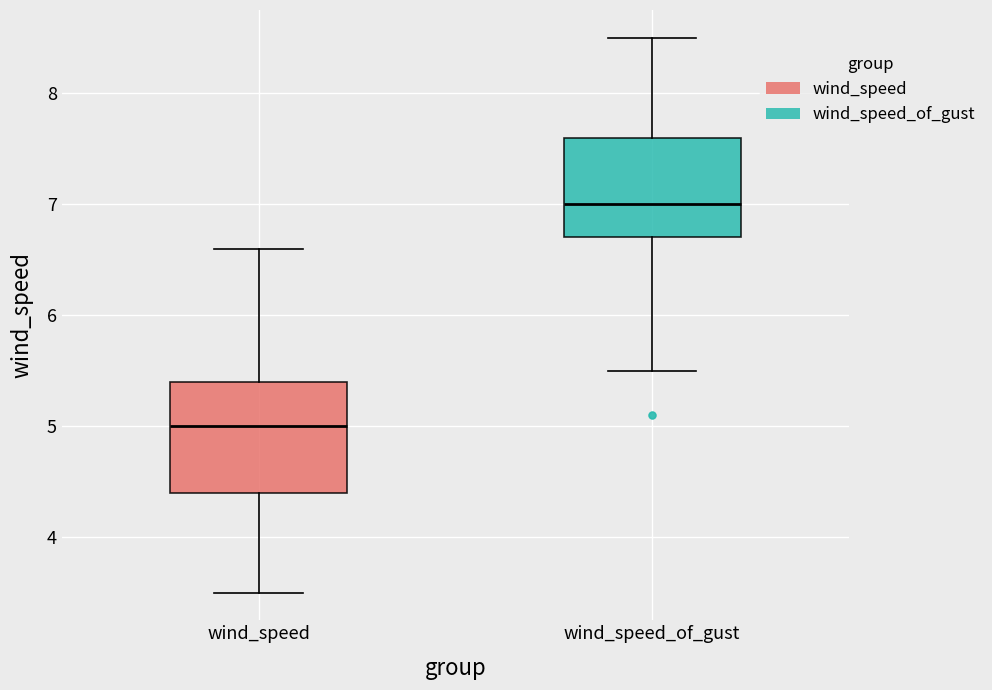

Which box has the lowest median line?

wind_speed